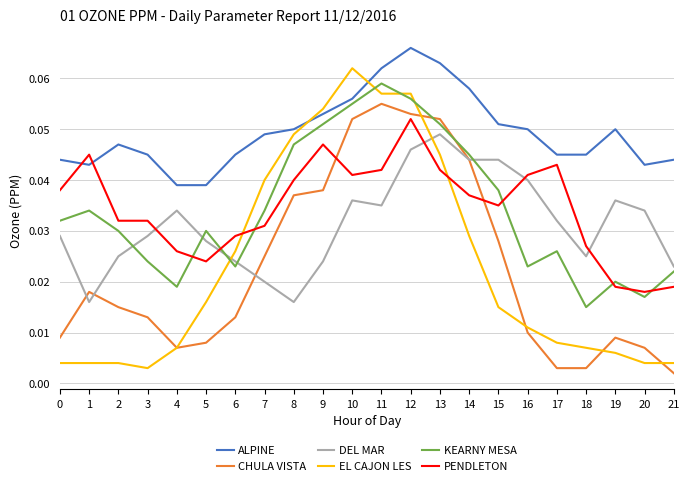

Rank the series at 18 from highest to lowest value.

ALPINE, PENDLETON, DEL MAR, KEARNY MESA, EL CAJON LES, CHULA VISTA